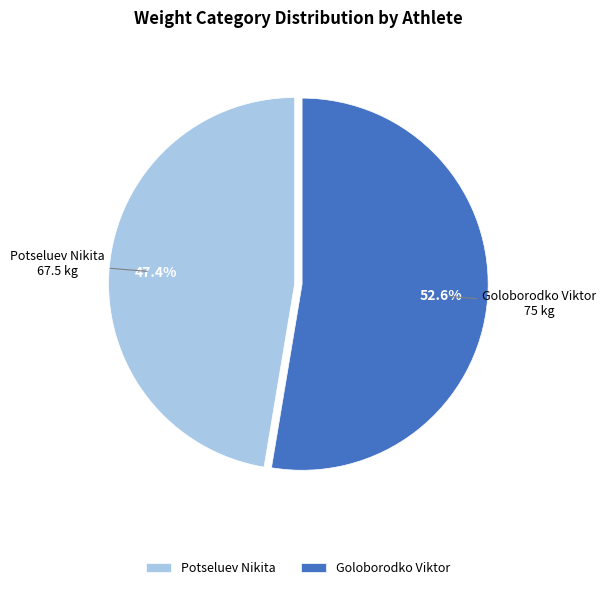

Which category has the smallest portion of the pie?

Potseluev Nikita